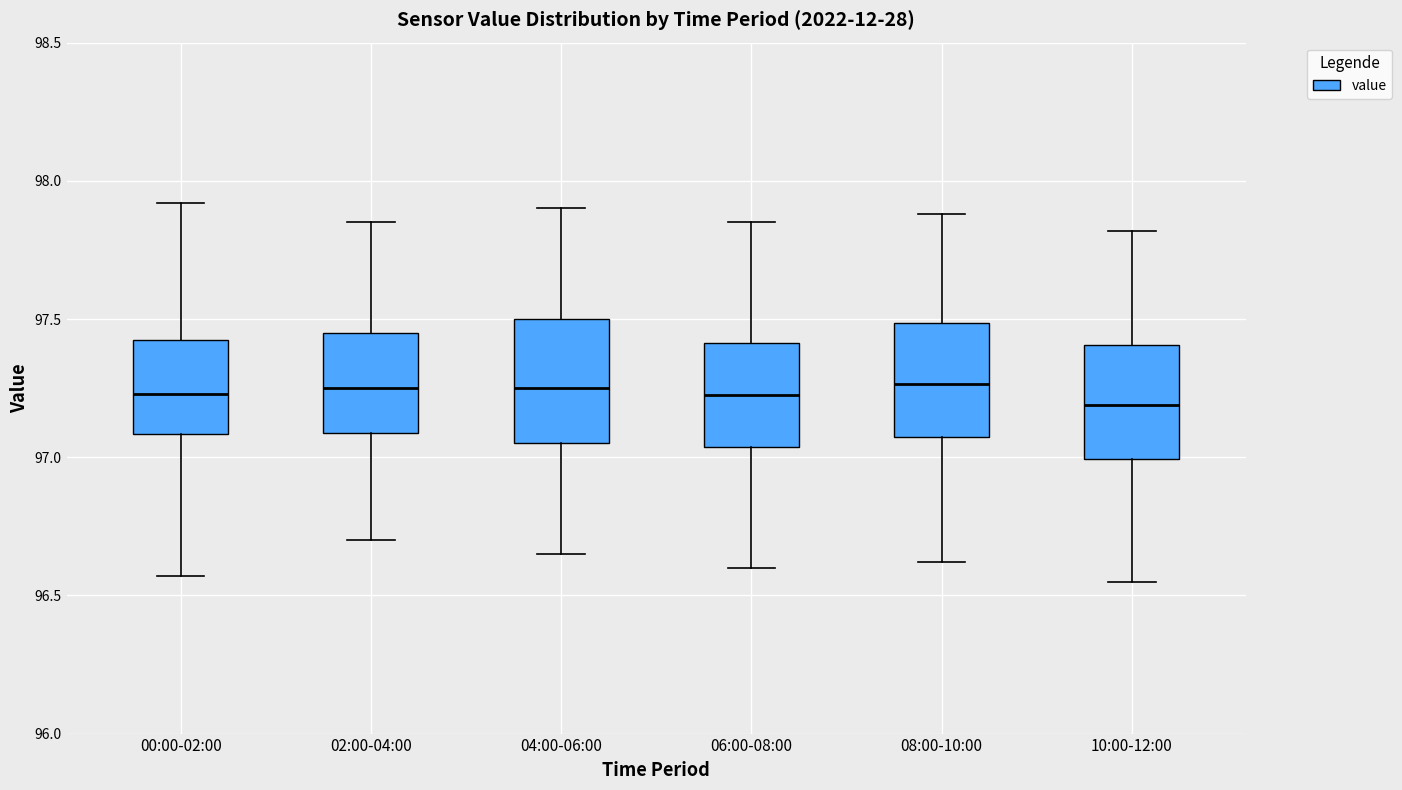

Reading left to right, read every box against the y-axis: the position of its median line, the range the box covers, and the ends of its whiskers. The values are not printed on the chart, so give them approximately, as read against the axis.

00:00-02:00: median 97.25, box 97.10 to 97.45, whiskers 96.55 to 97.90
02:00-04:00: median 97.25, box 97.10 to 97.45, whiskers 96.70 to 97.85
04:00-06:00: median 97.25, box 97.05 to 97.50, whiskers 96.65 to 97.90
06:00-08:00: median 97.25, box 97.05 to 97.40, whiskers 96.60 to 97.85
08:00-10:00: median 97.25, box 97.05 to 97.50, whiskers 96.60 to 97.90
10:00-12:00: median 97.20, box 97.00 to 97.40, whiskers 96.55 to 97.80